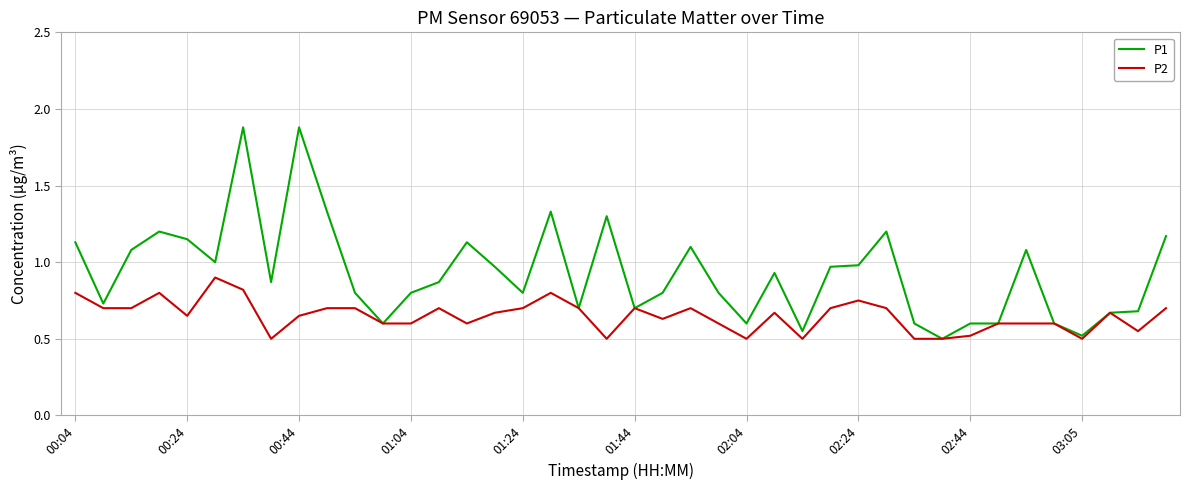

Which series has the largest range (max minus min)?

P1